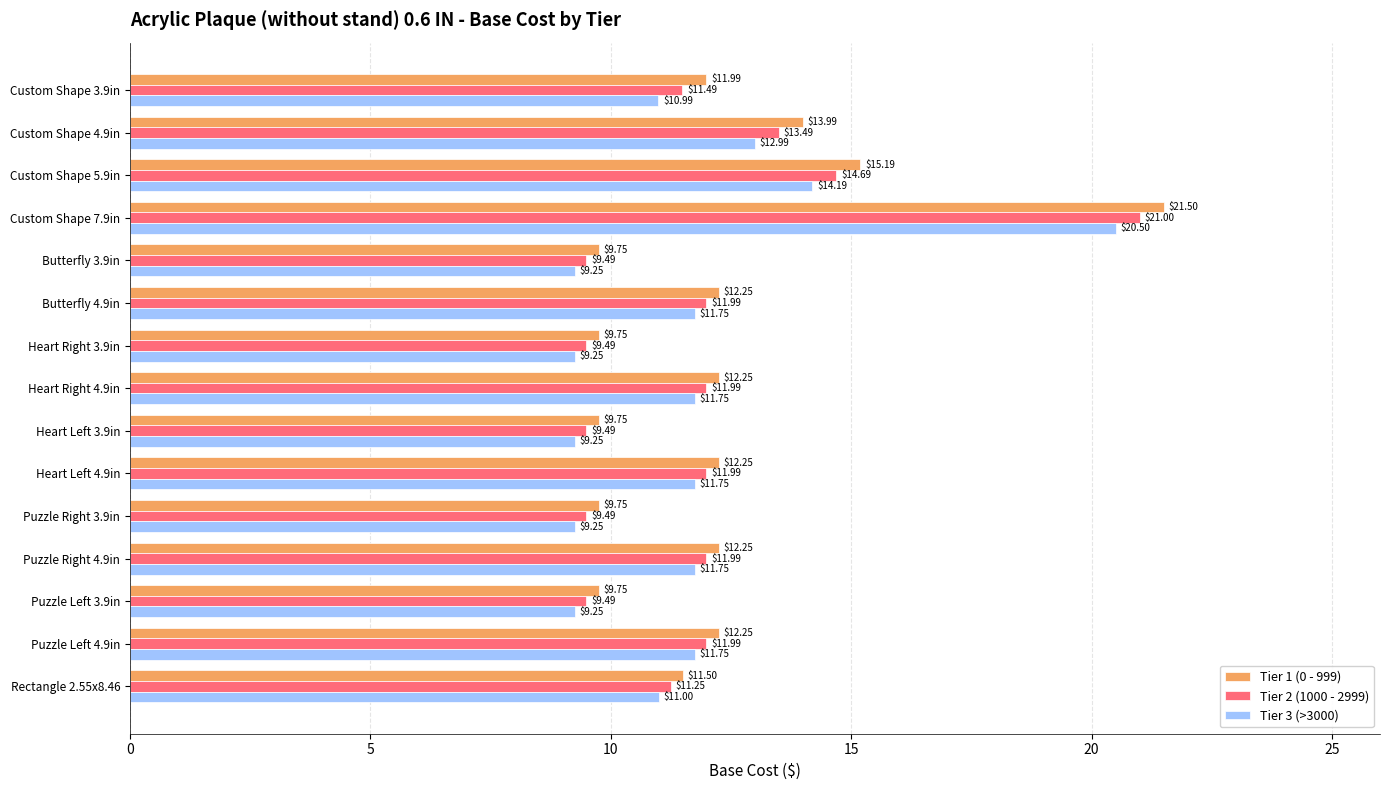

What is the difference between the Tier 3 (>3000) values at Custom Shape 3.9in and Custom Shape 4.9in?

2.0